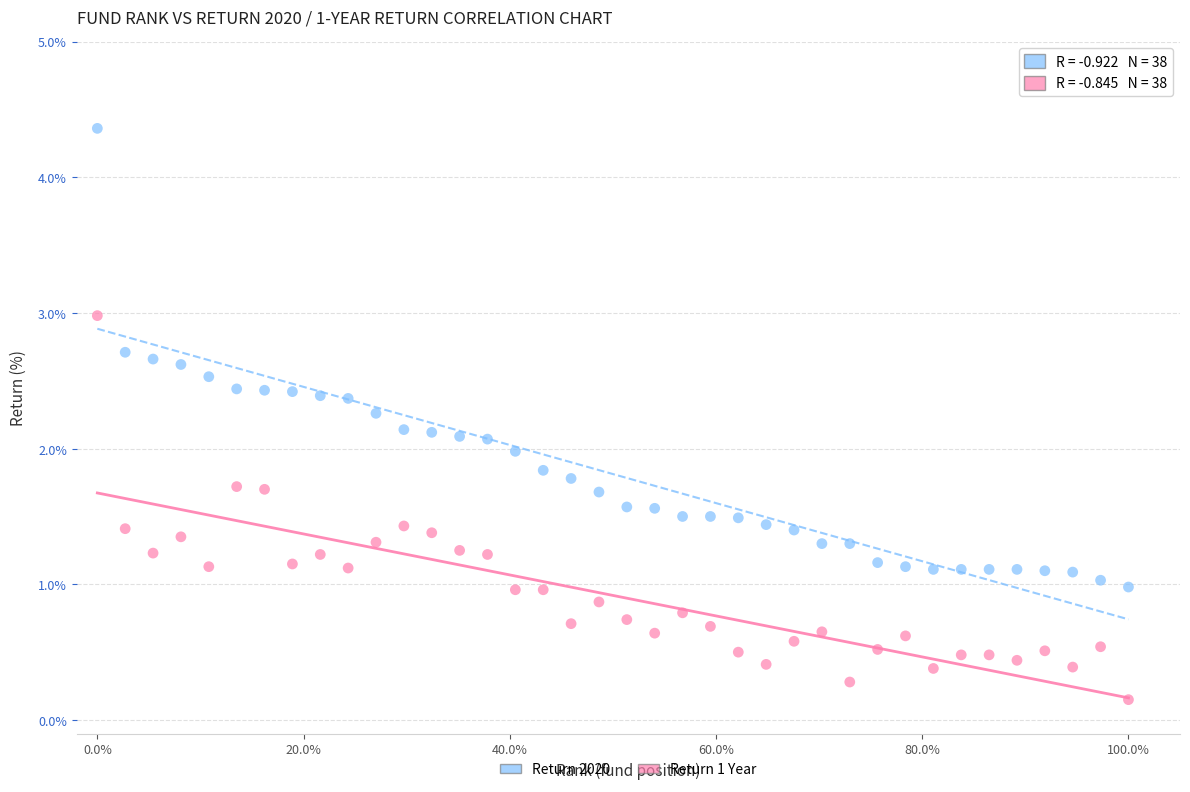

Across all data points, what is the range of X values (max minus min)?

100.0